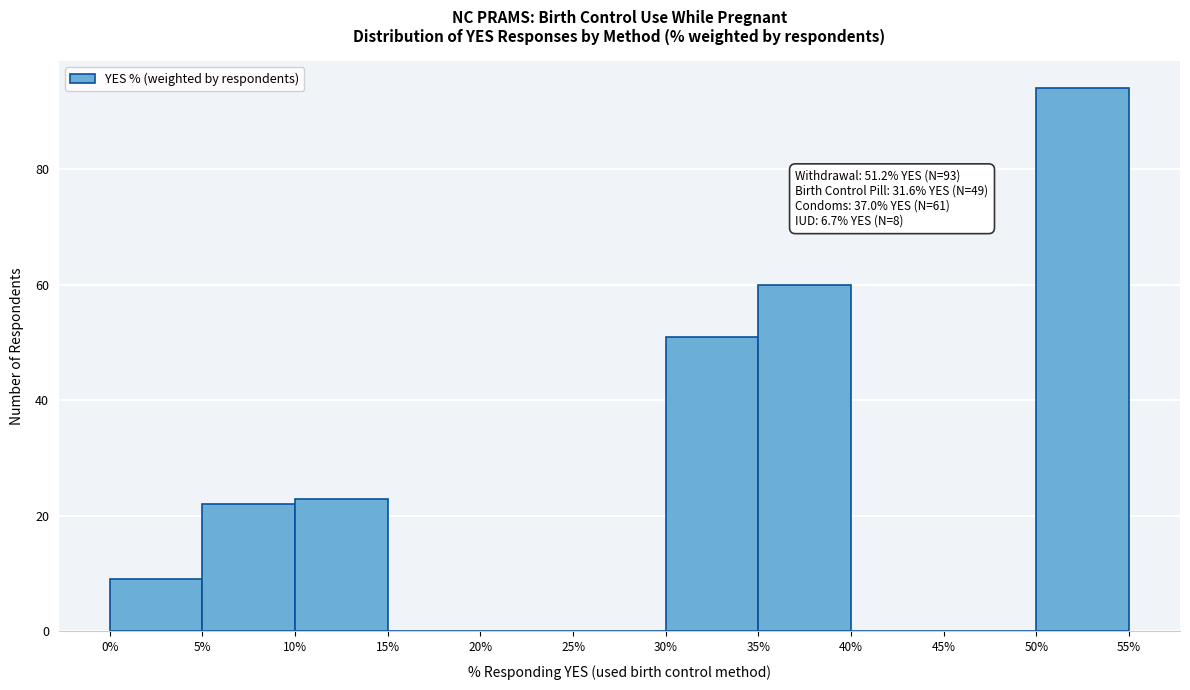

Over which range of the x-axis is the bar tallest?

50% to 55%